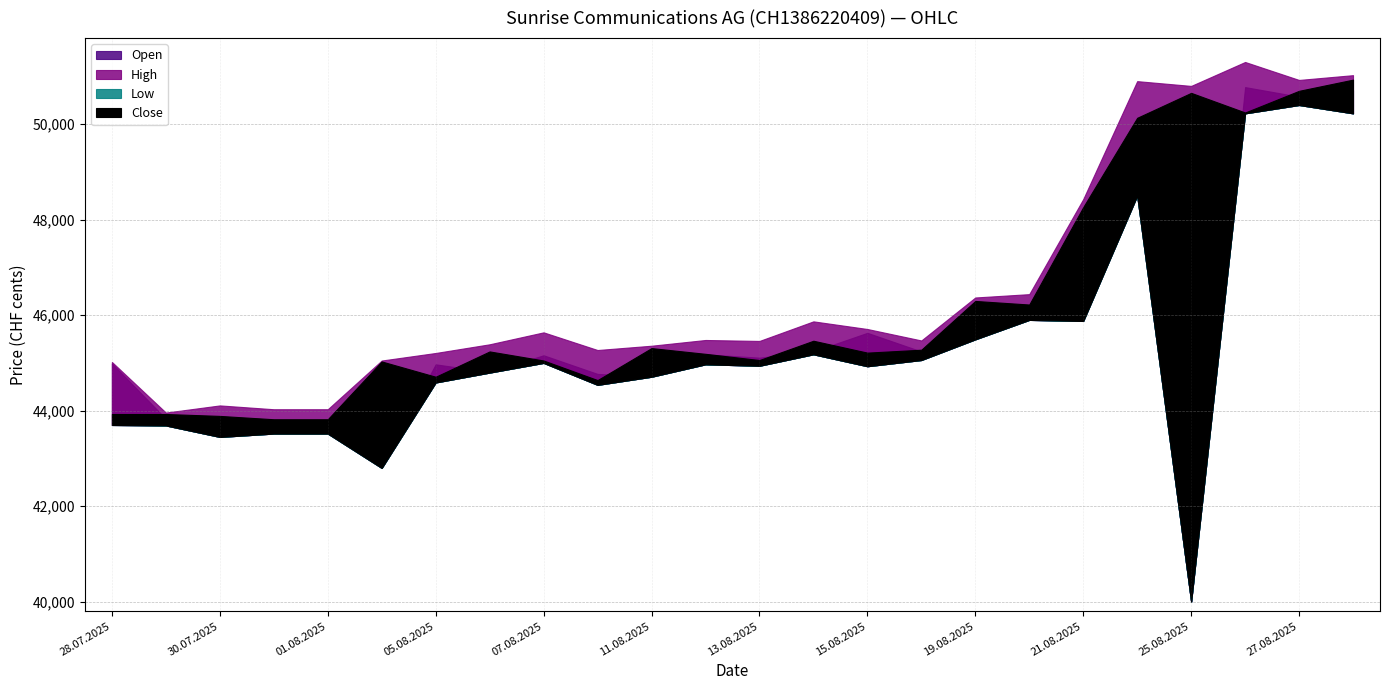

Does the chart display data point markers on the line(s)?

No